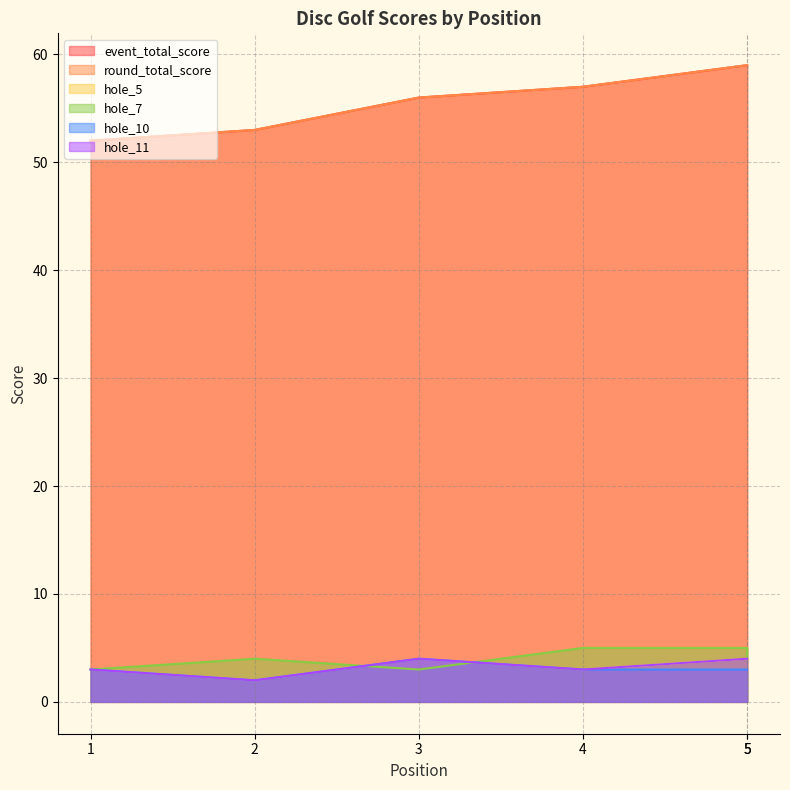

What is the maximum value for hole_10?

4